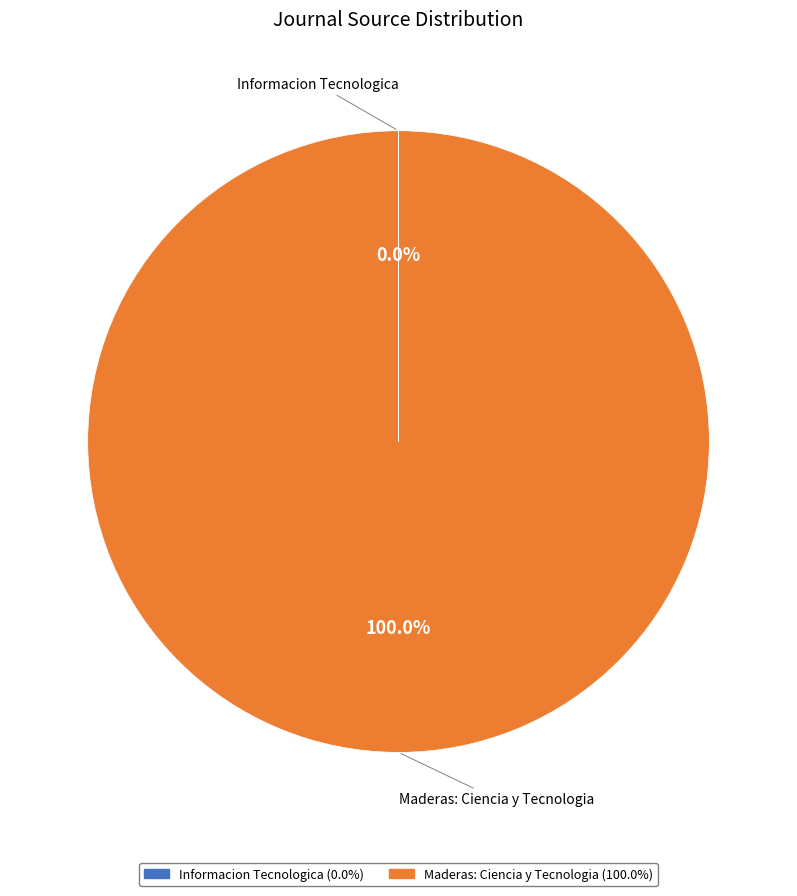

Is there any slice that represents more than half of the pie?

Yes